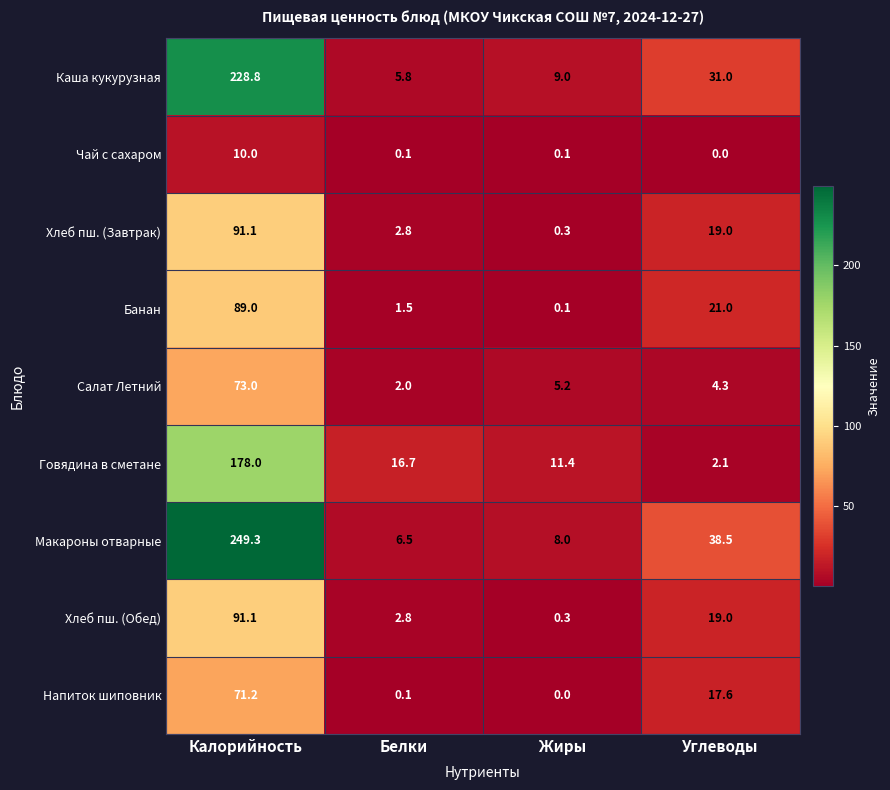

What is the difference between the highest and lowest values at Белки?

16.6